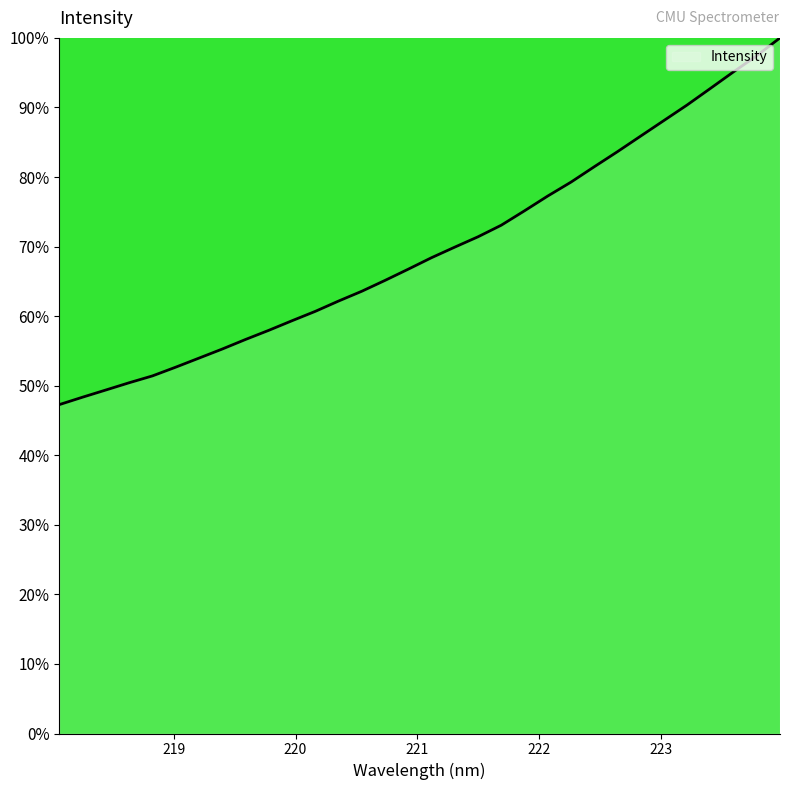

What is the maximum value shown in the chart?

100.0